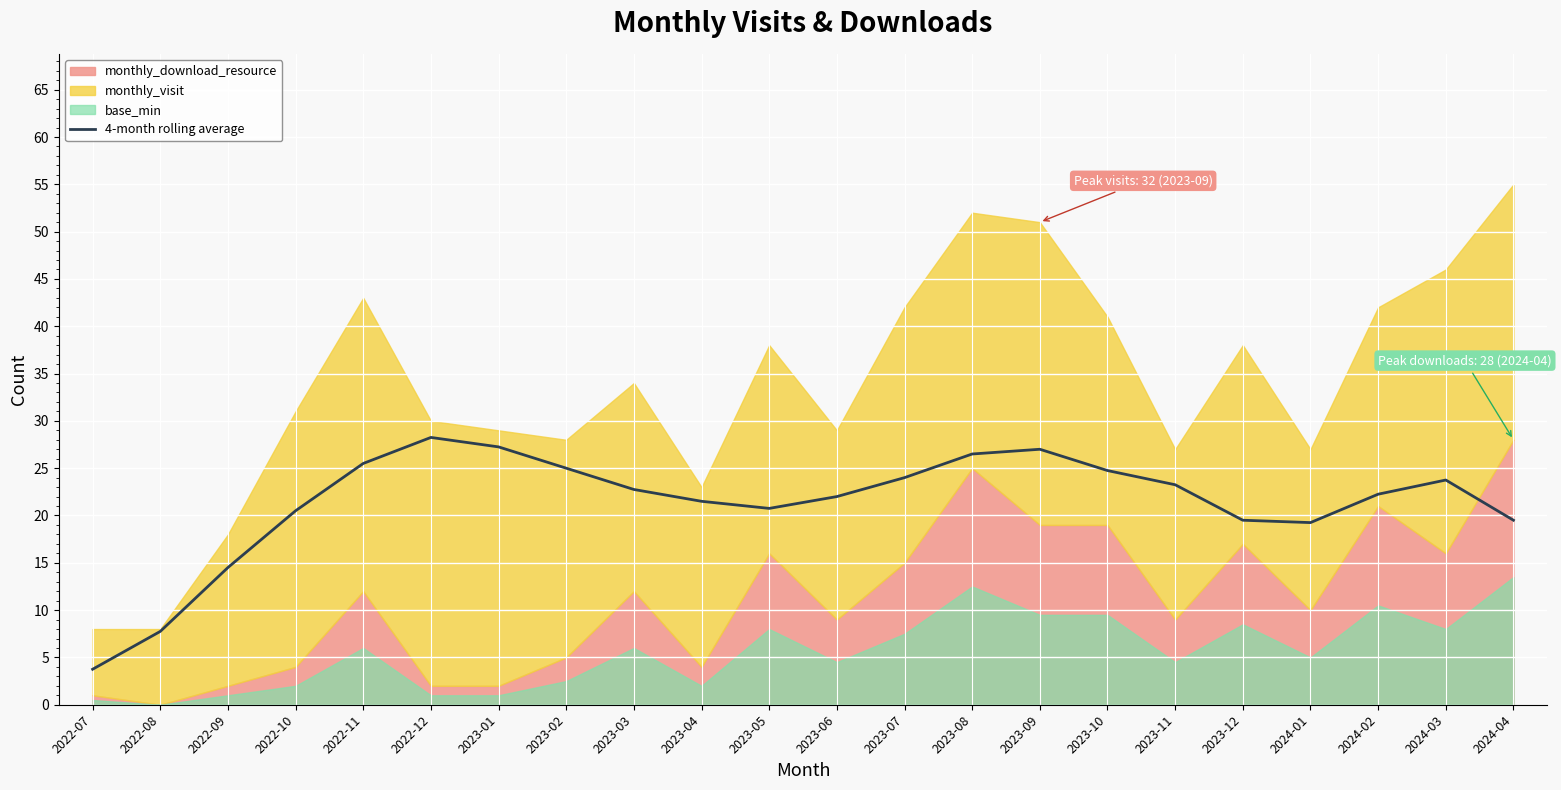

Reading left to right, transcribe all the data shown in this chart.

3.8	7.8	14.5	20.5	25.5	28.2	27.2	25.0	22.8	21.5	20.8	22.0	24.0	26.5	27.0	24.8	23.2	19.5	19.2	22.2	23.8	19.5